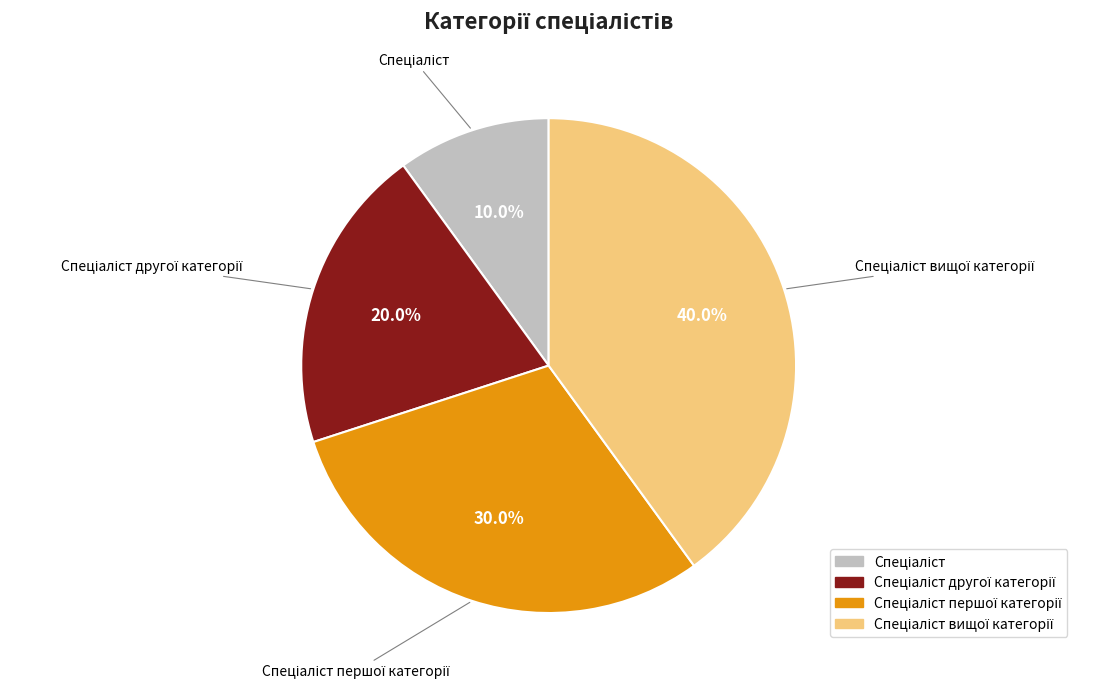

Is there any slice that represents more than half of the pie?

No